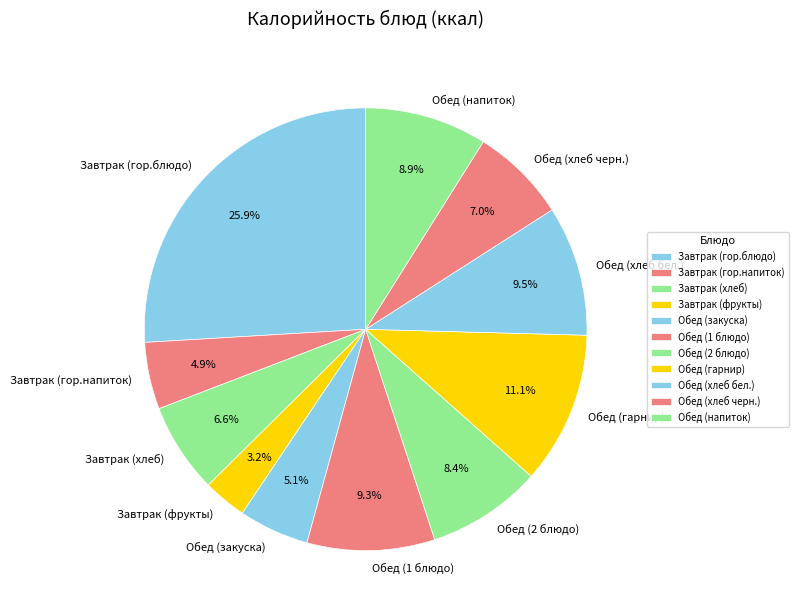

How many segments does this pie chart have?

11